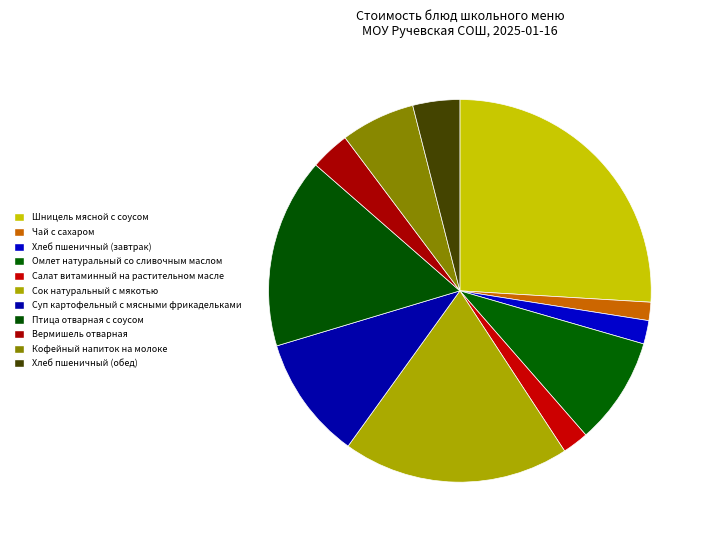

To the nearest percent, what percentage of the pie is Хлеб пшеничный (обед)?

4%